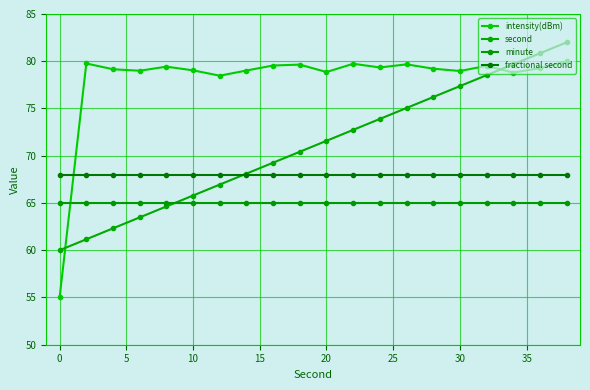

How many distinct data groups are displayed?

4